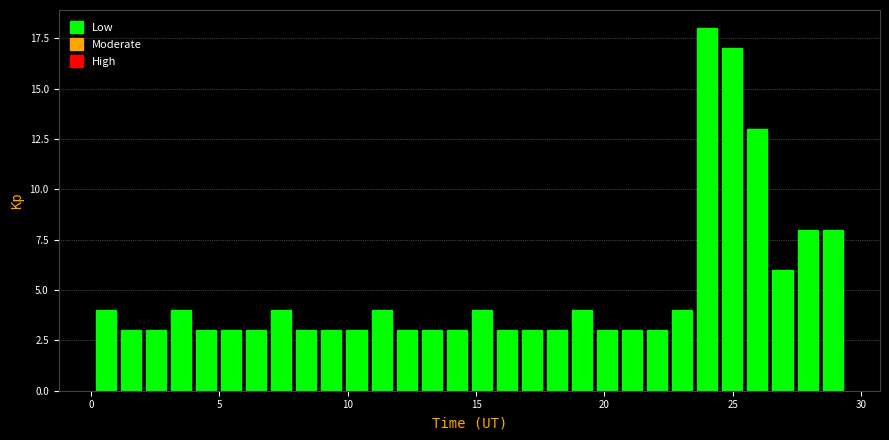

Read against the x-axis, roughly where is the centre of the tallest bar?

24.0